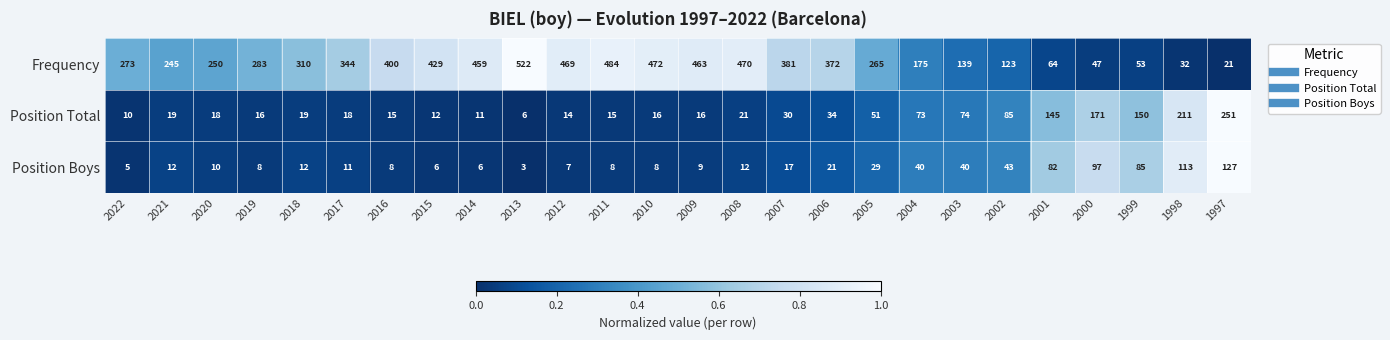

What is the difference between the second highest and second lowest values in the Position Boys series?

108